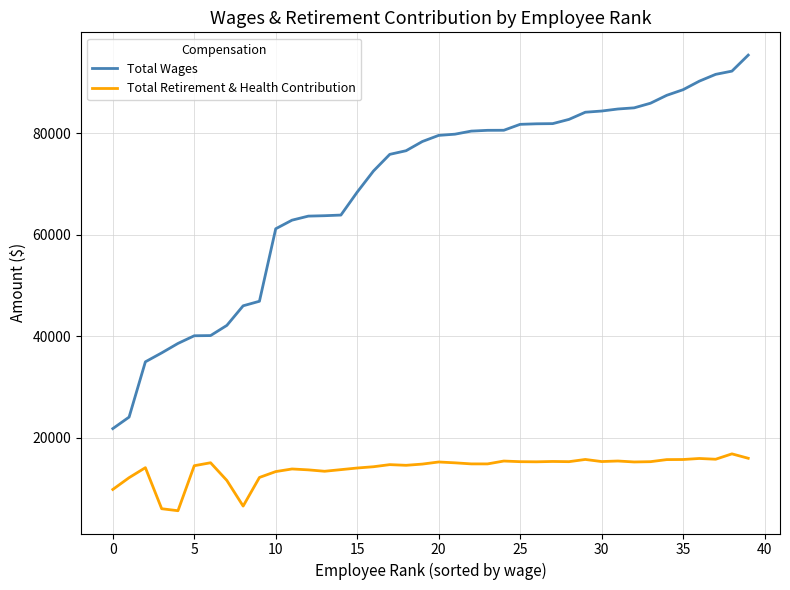

What is the difference between the maximum and second lowest values in the Total Wages series?

71377